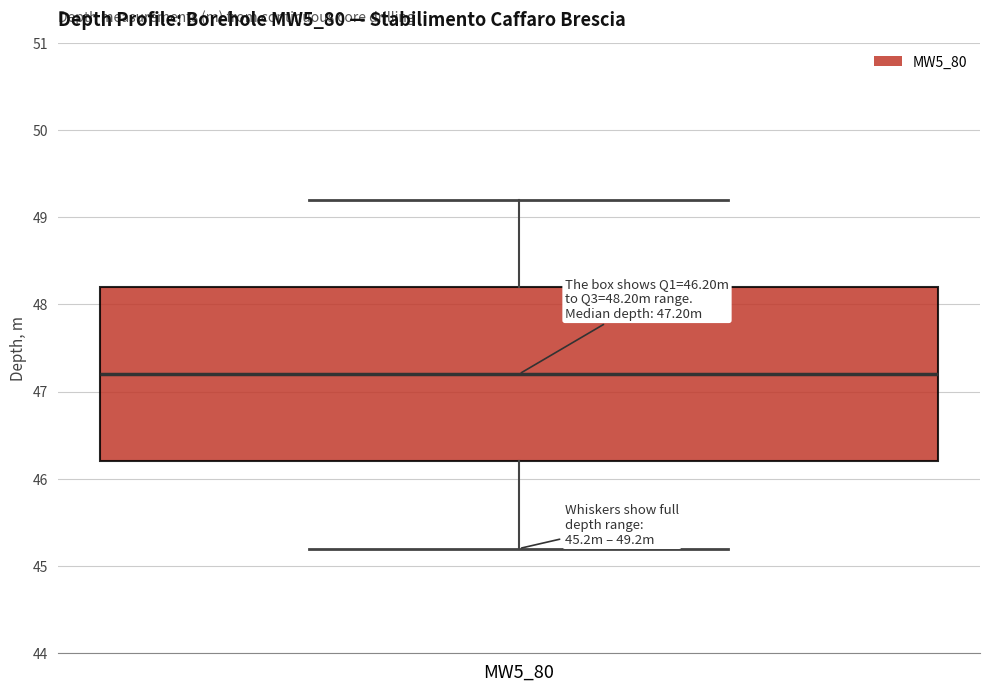

Transcribe this box plot: give where the median line is, the range the box spans, and where the two whiskers end, as read against the y-axis. The values are not printed on the chart, so give them approximately, as read against the axis.

median 47.2, box 46.2 to 48.2, whiskers 45.2 to 49.2